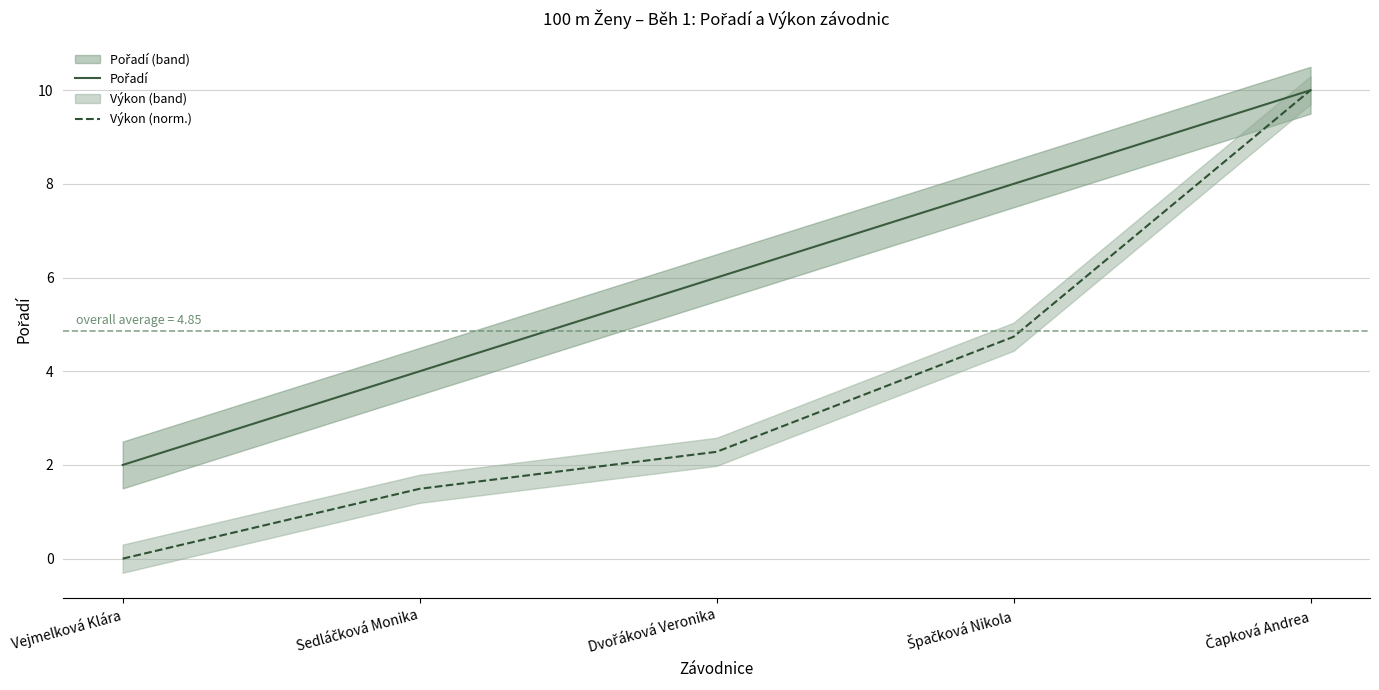

What position from the right is Vejmelková Klára?

5